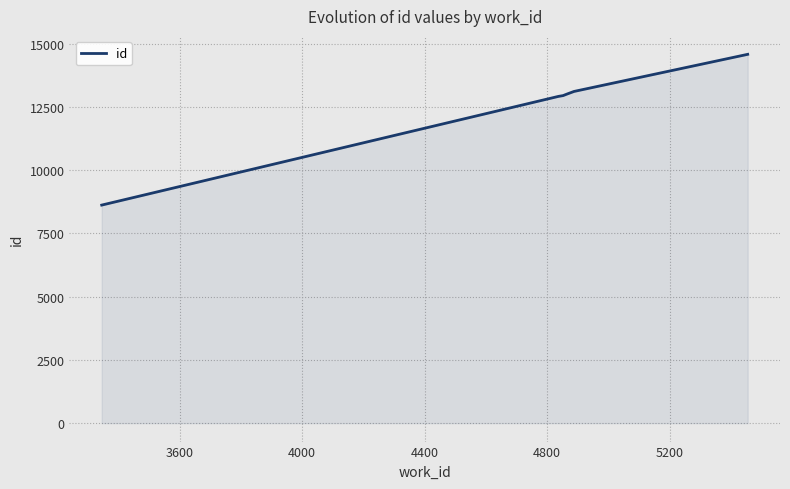

How many distinct data groups are displayed?

1